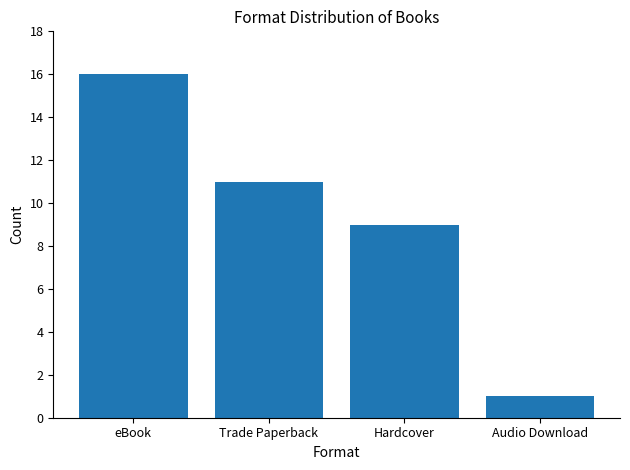

Count the values in the range 9 to 16.

3